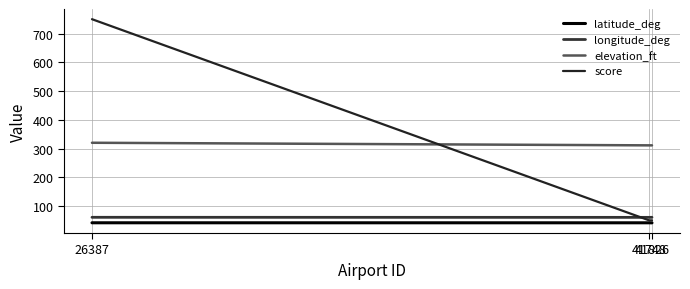

At which category does the chart reach its minimum across all series?

41826